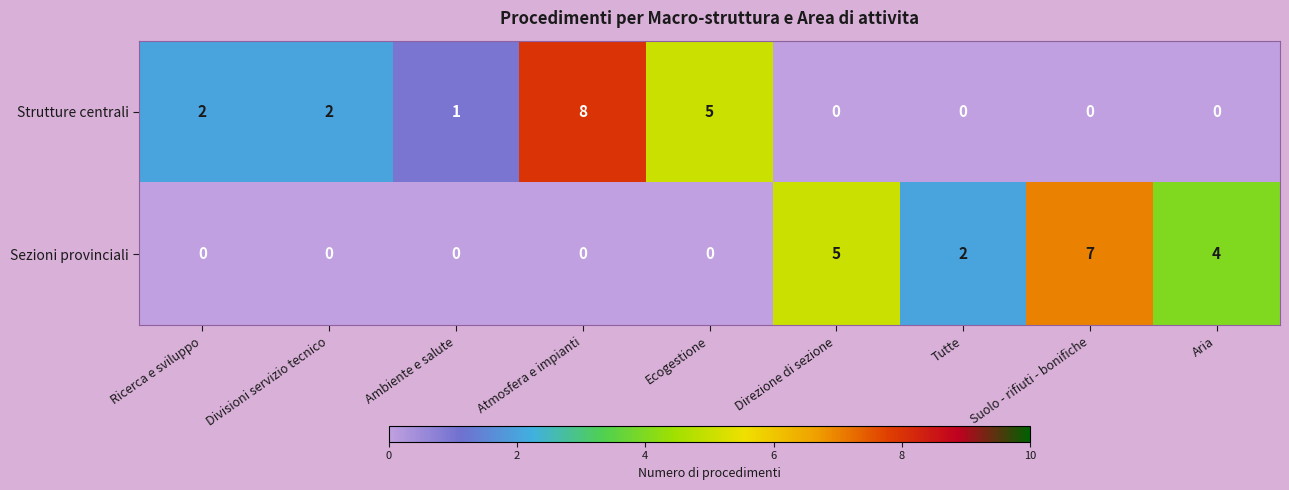

At which category is the sum across all series the highest?

Atmosfera e impianti